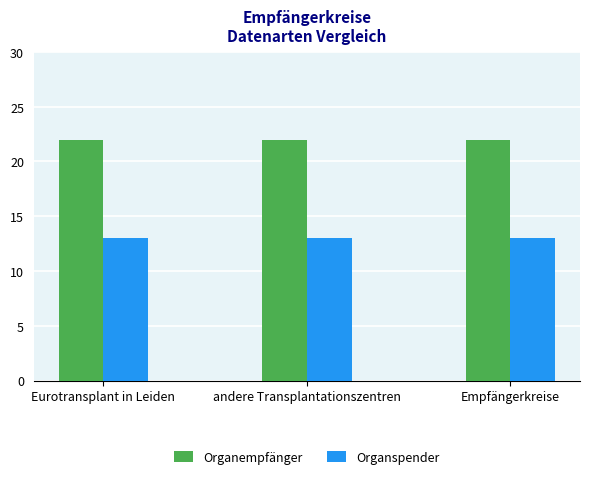

The value of Organspender at Empfängerkreise is 4. True or false?

False